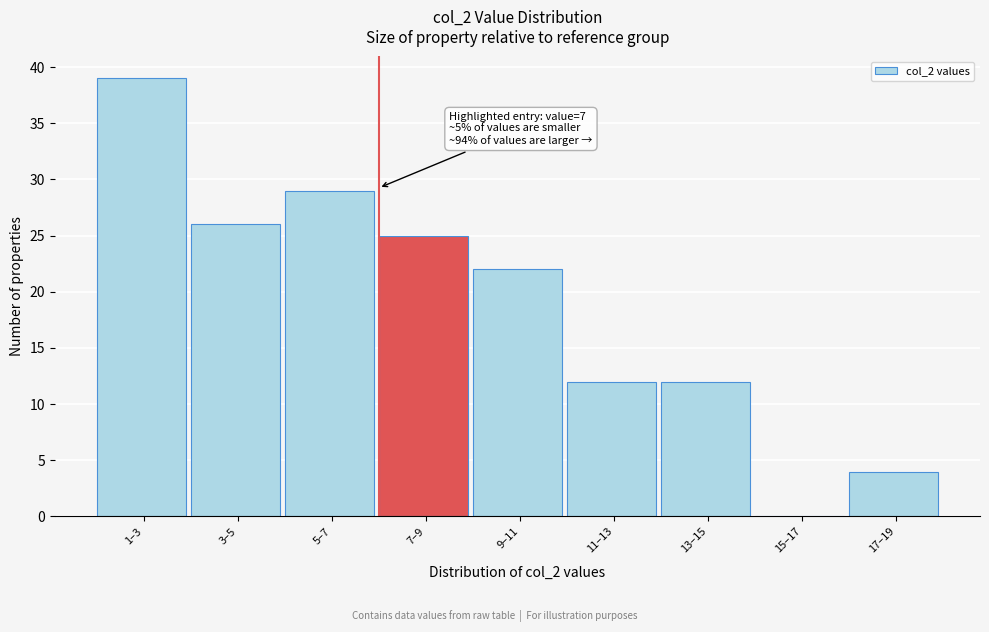

Reading left to right, extract all data points from this chart.

1–3=39	3–5=26	5–7=29	7–9=25	9–11=22	11–13=12	13–15=12	15–17=0	17–19=4